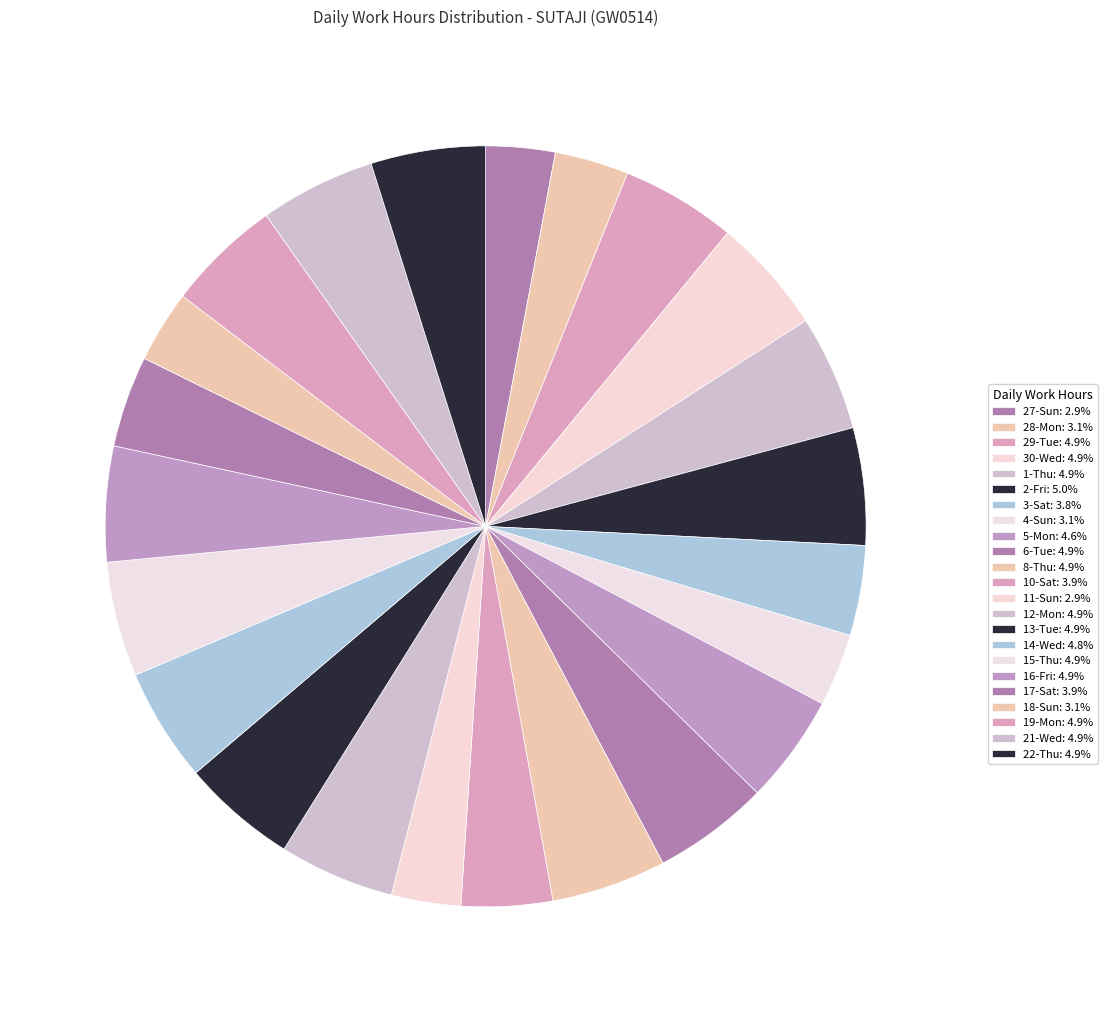

Approximately how many times larger is the value at 17-Sat compared to 19-Mon?

0.8